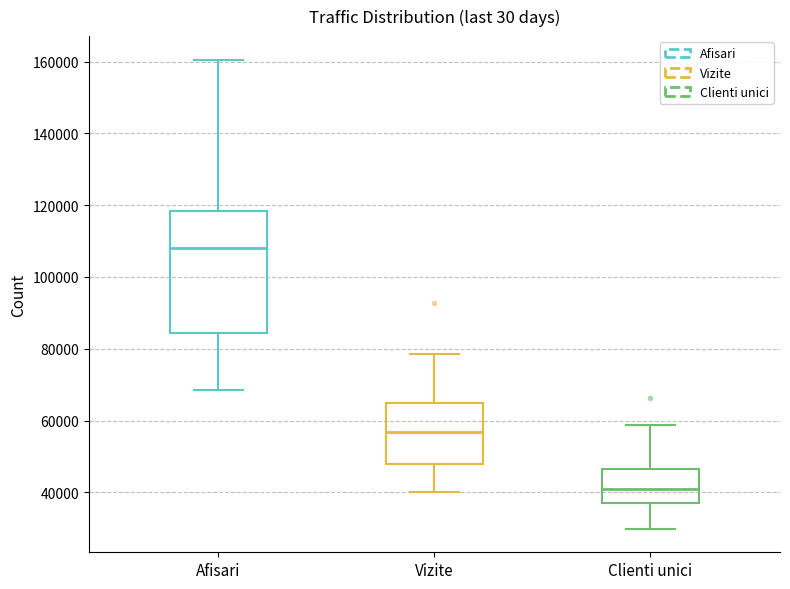

Where does the upper whisker of the box for Clienti unici end on the y-axis? The values are not printed on the chart, so give them approximately, as read against the axis.

58000